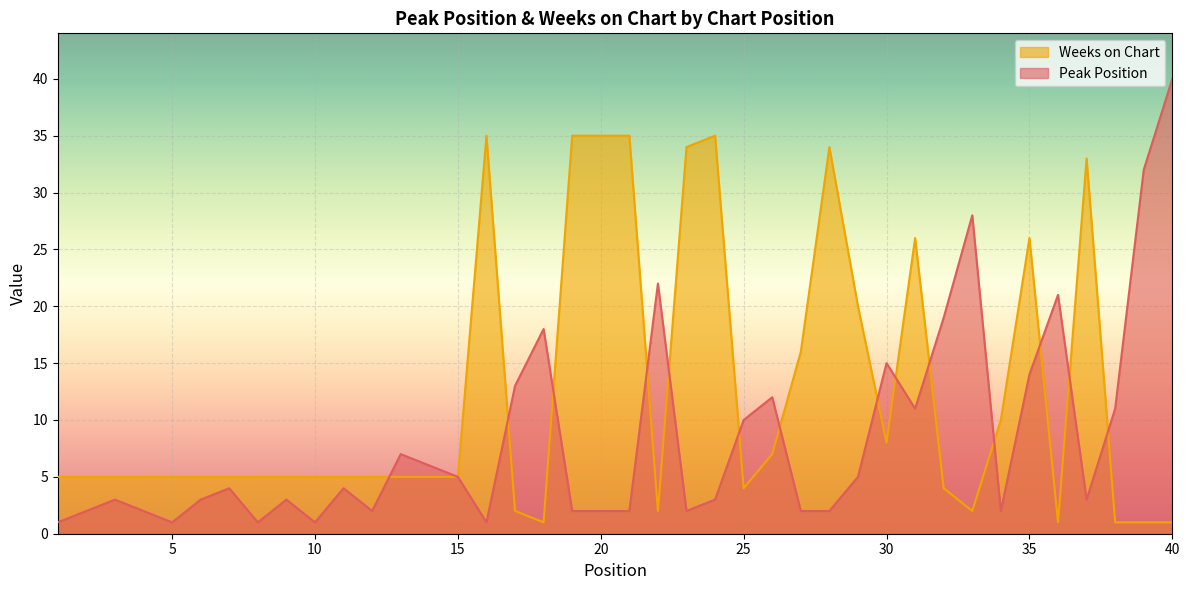

What is the sum of the Weeks on Chart values at 13 and 25?

9